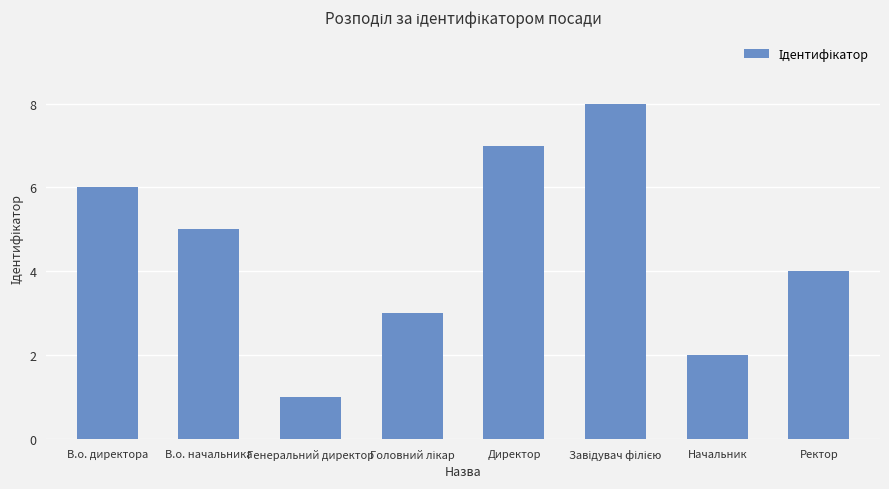

What is the approximate value at Директор?

7